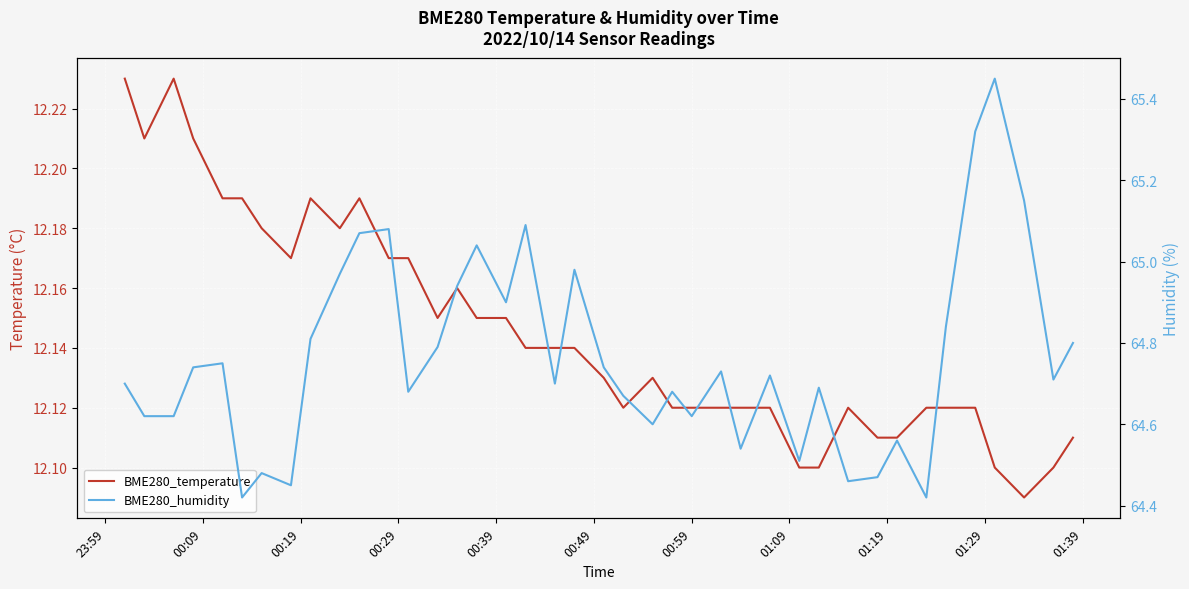

Is it true that BME280_humidity equals 100.6 at 00:09?

False